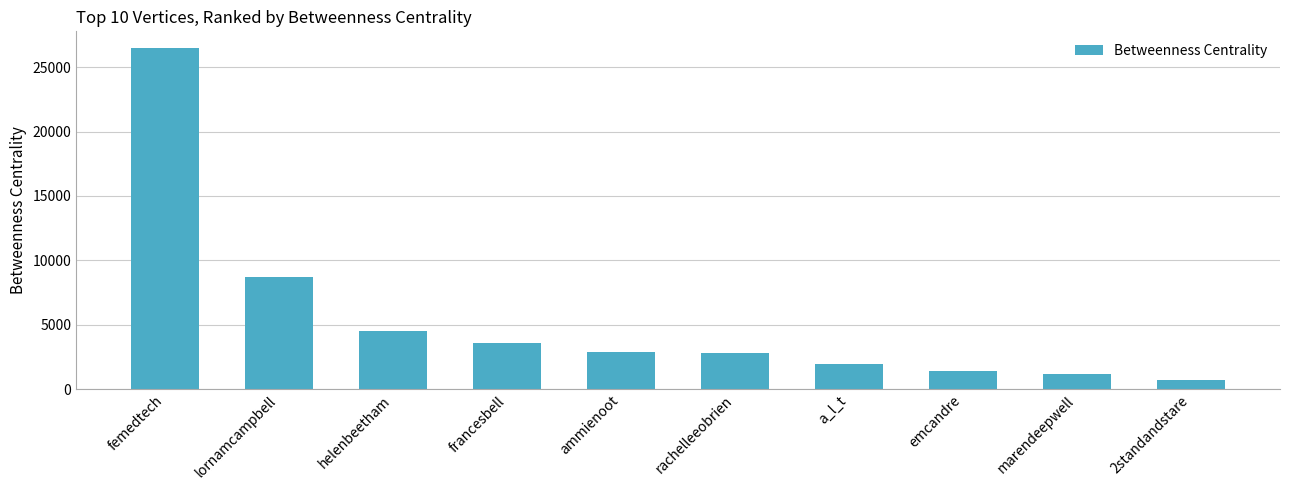

The chart shows a value of 3562.5 at francesbell. True or false?

True